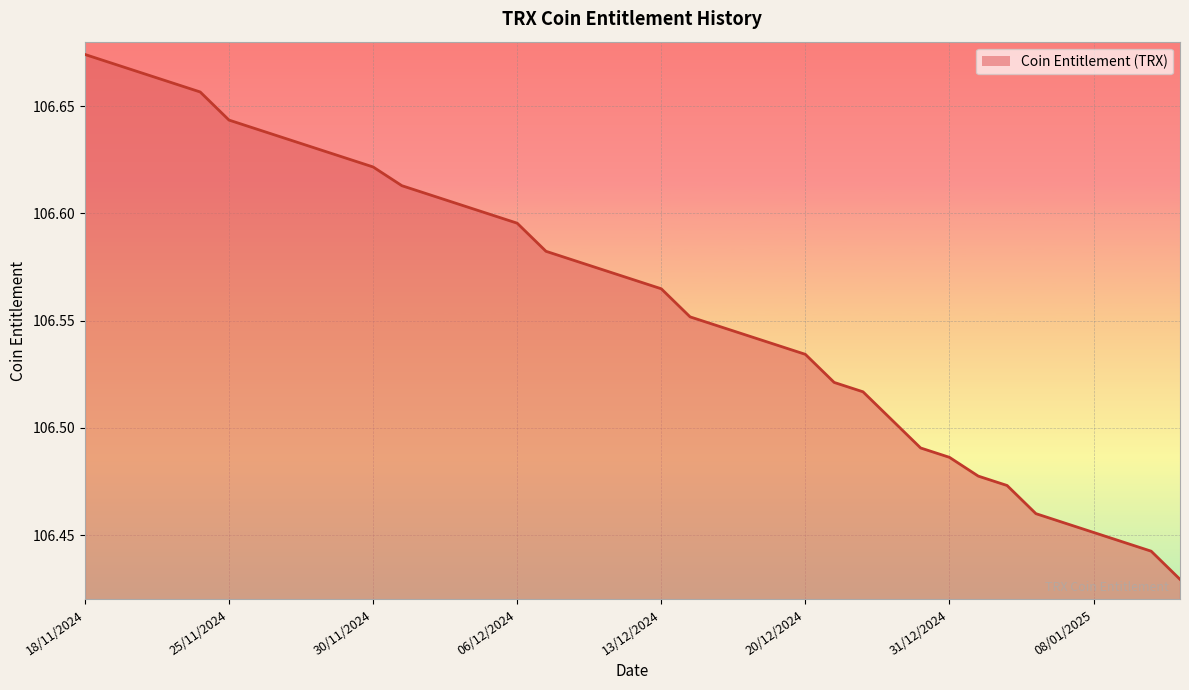

How many values are between 106 and 107?

39